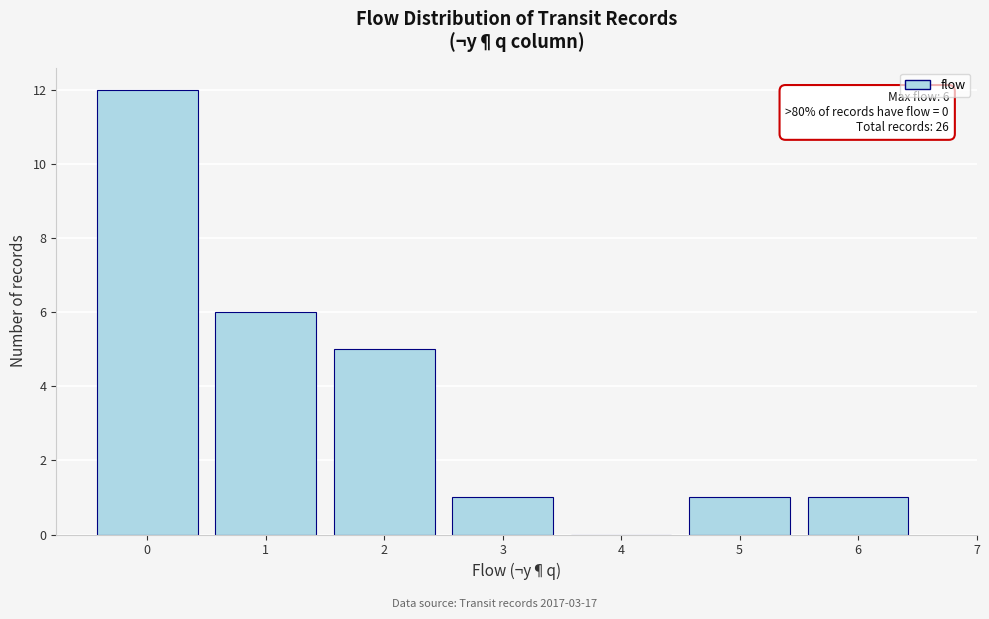

Reading left to right, what are all the values shown in this chart?

0=12	1=6	2=5	3=1	4=0	5=1	6=1